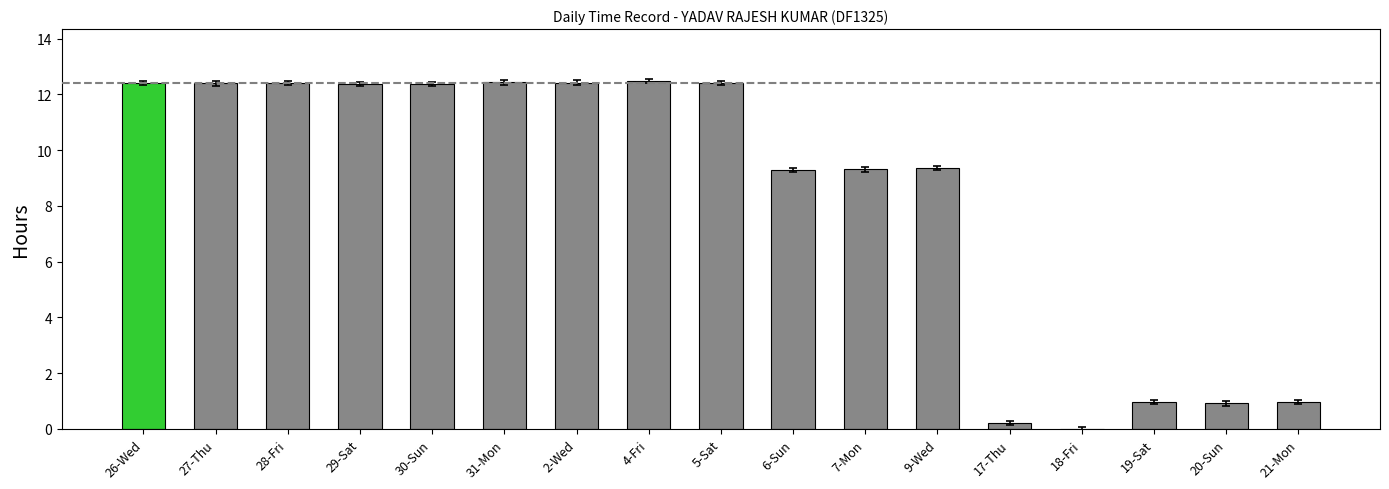

What is the sum of all values?

142.7